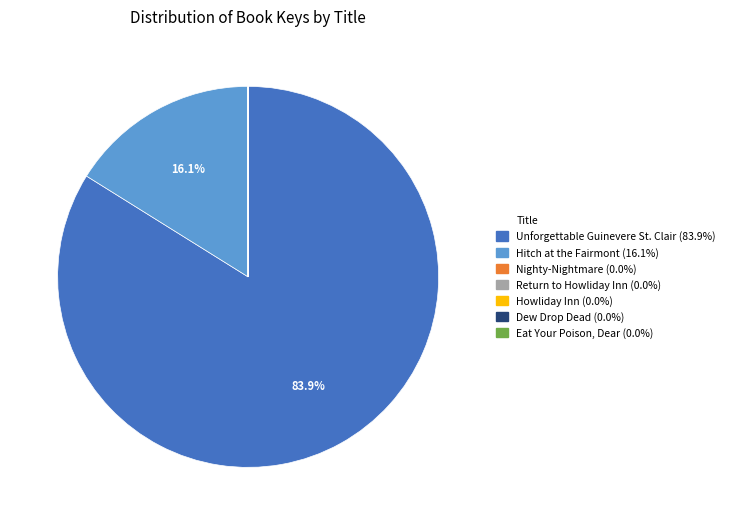

Is there any slice that represents more than half of the pie?

Yes